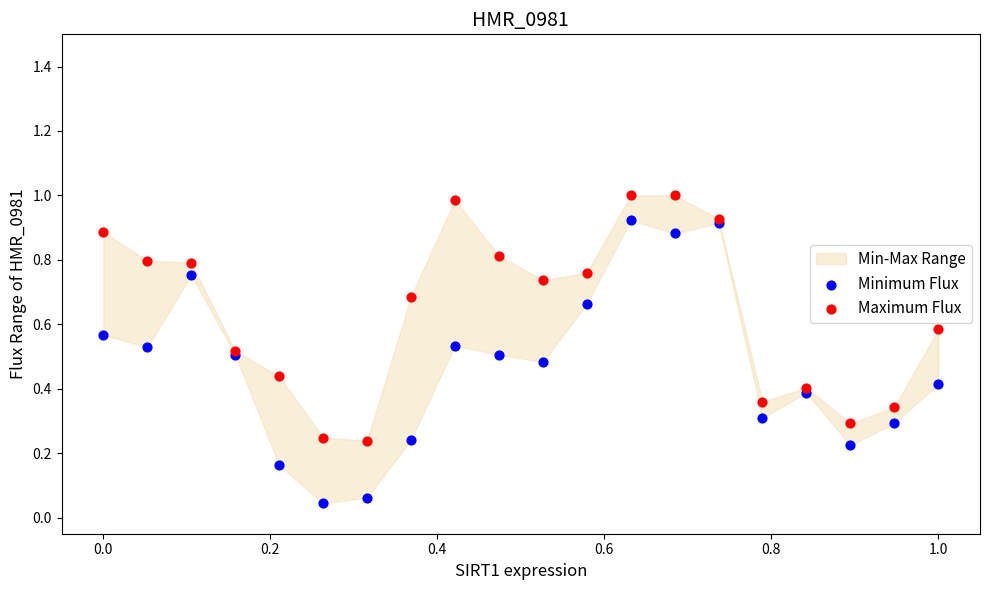

Which series contains the highest Y value?

Maximum Flux